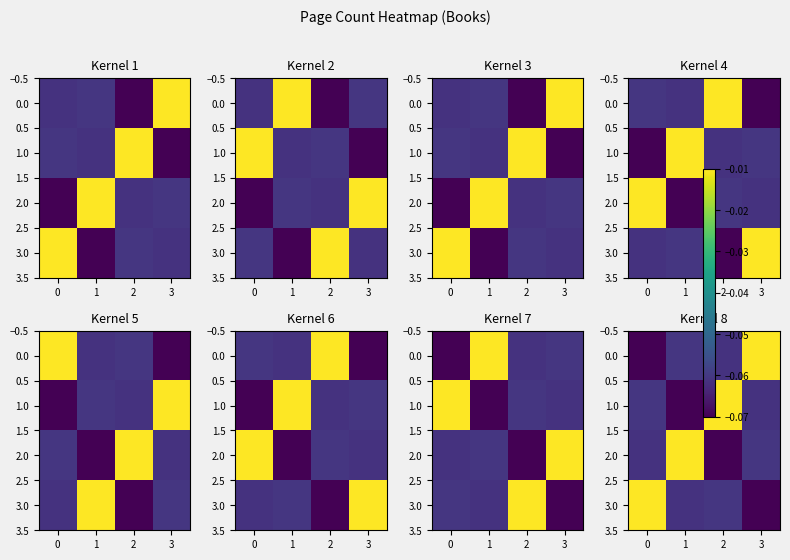

True or false: 3.0 has a value of -0.1 at 2.

True